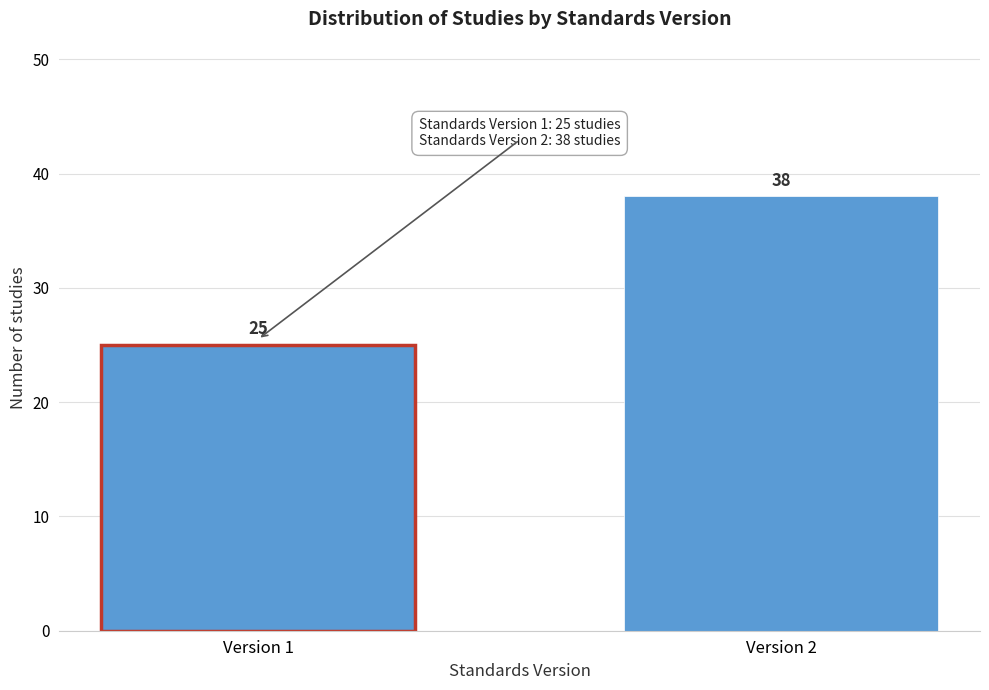

Reading left to right, transcribe all the data shown in this chart.

25	38